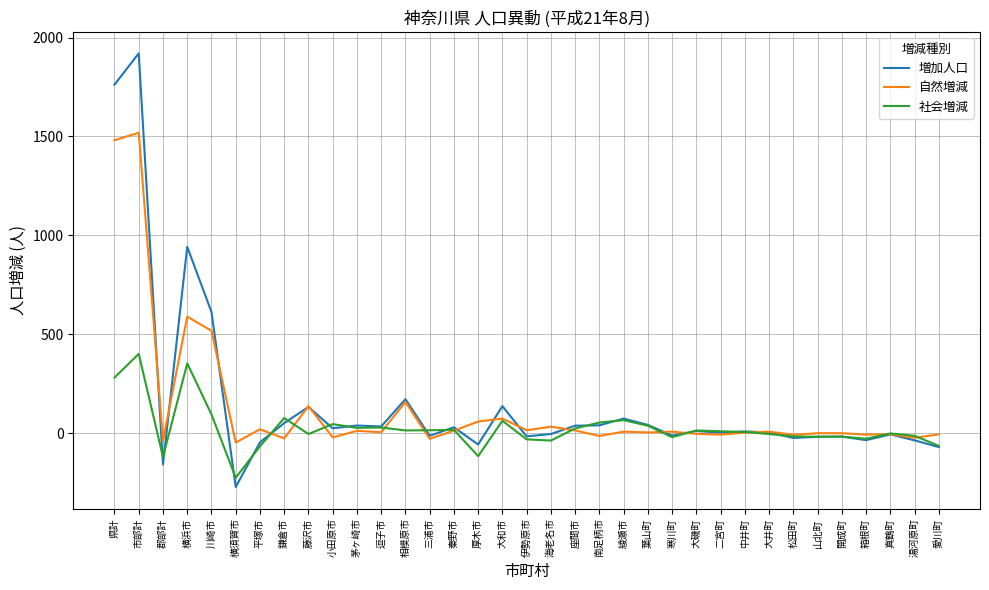

Read the 社会増減 value at 川崎市.

95